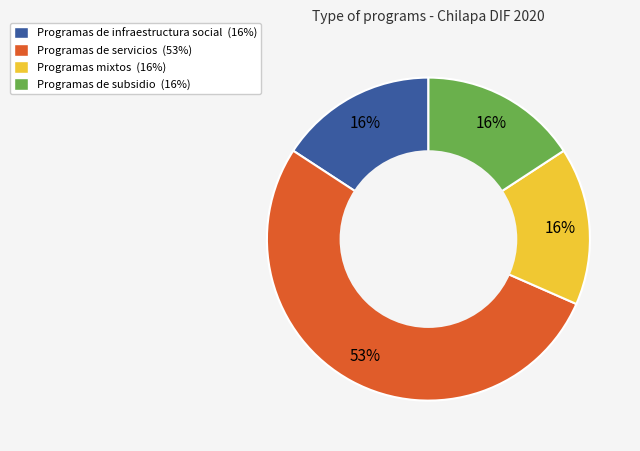

Which slice is the largest?

Programas de servicios